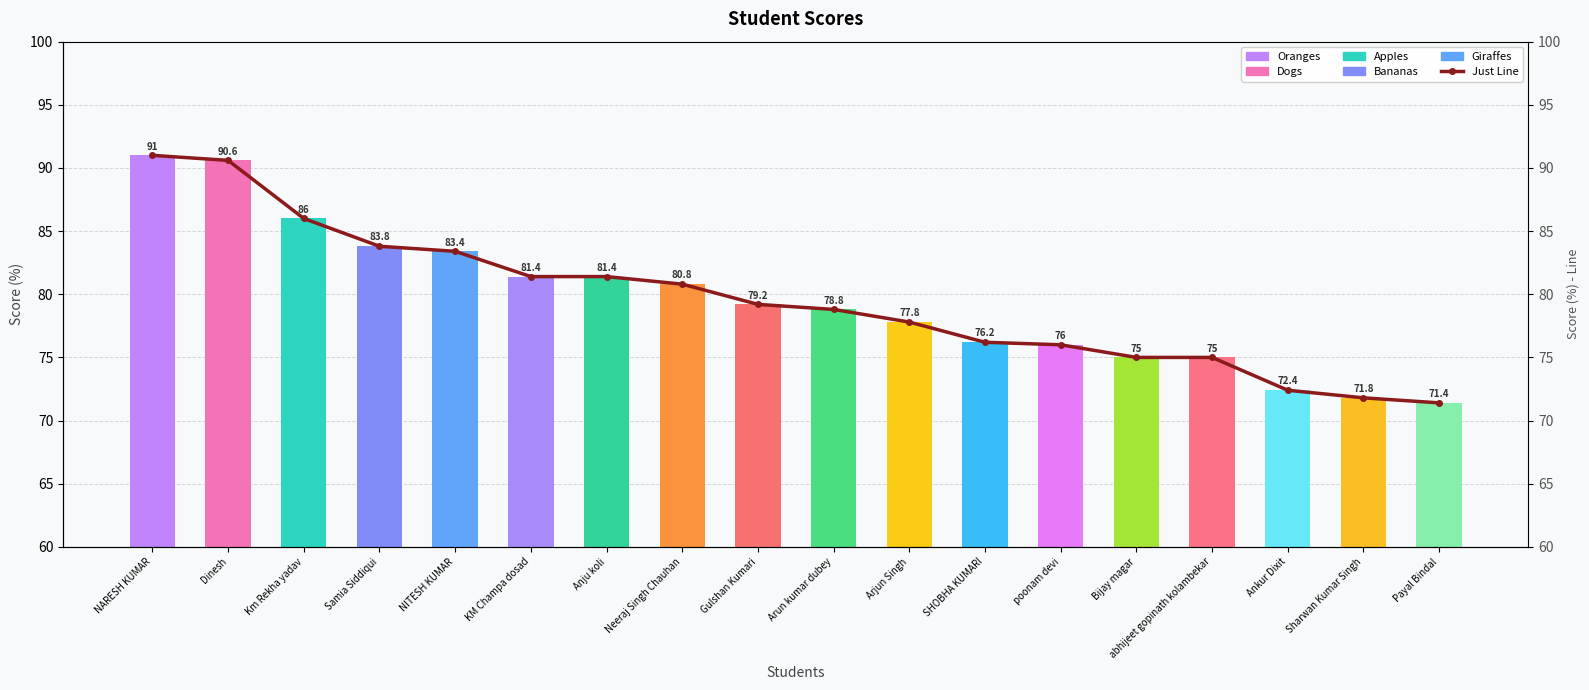

Rank the categories by value from lowest to highest.

Payal Bindal, Sharwan Kumar Singh, Ankur Dixit, Bijay magar, abhijeet gopinath kolambekar, poonam devi, SHOBHA KUMARI, Arjun Singh, Arun kumar dubey, Gulshan Kumari, Neeraj Singh Chauhan, KM Champa dosad, Anju koli, NITESH KUMAR, Samia Siddiqui, Km Rekha yadav, Dinesh, NARESH KUMAR